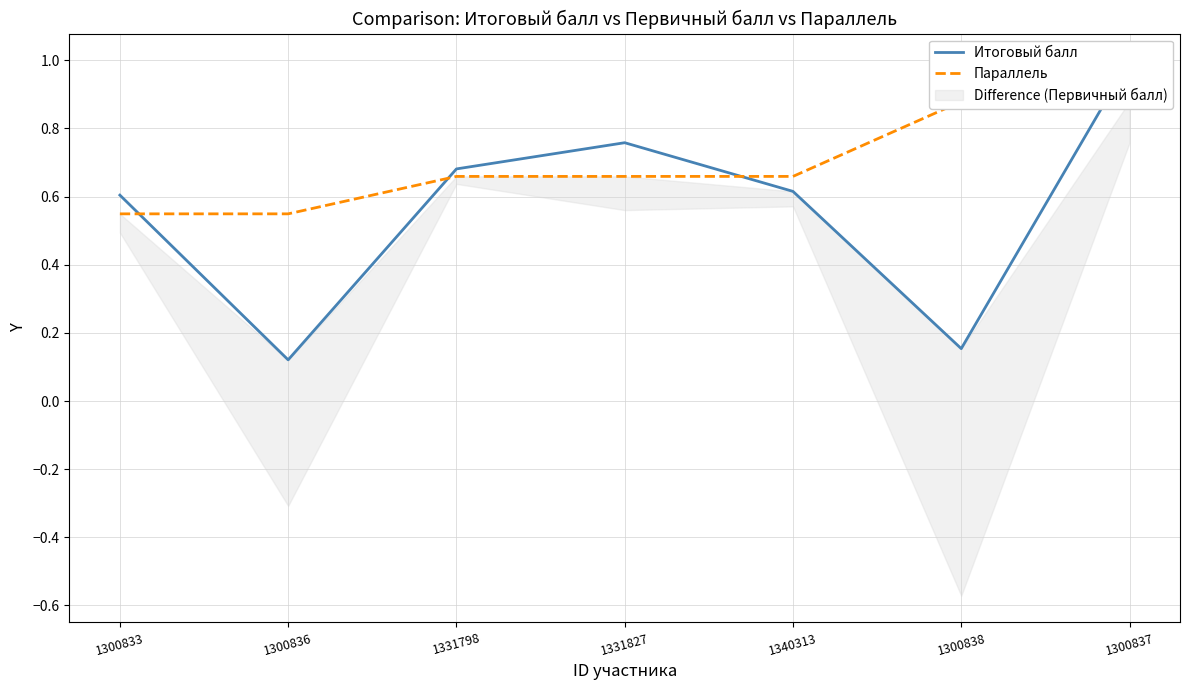

What is the spread (max minus min) of values at 1300838?

0.7